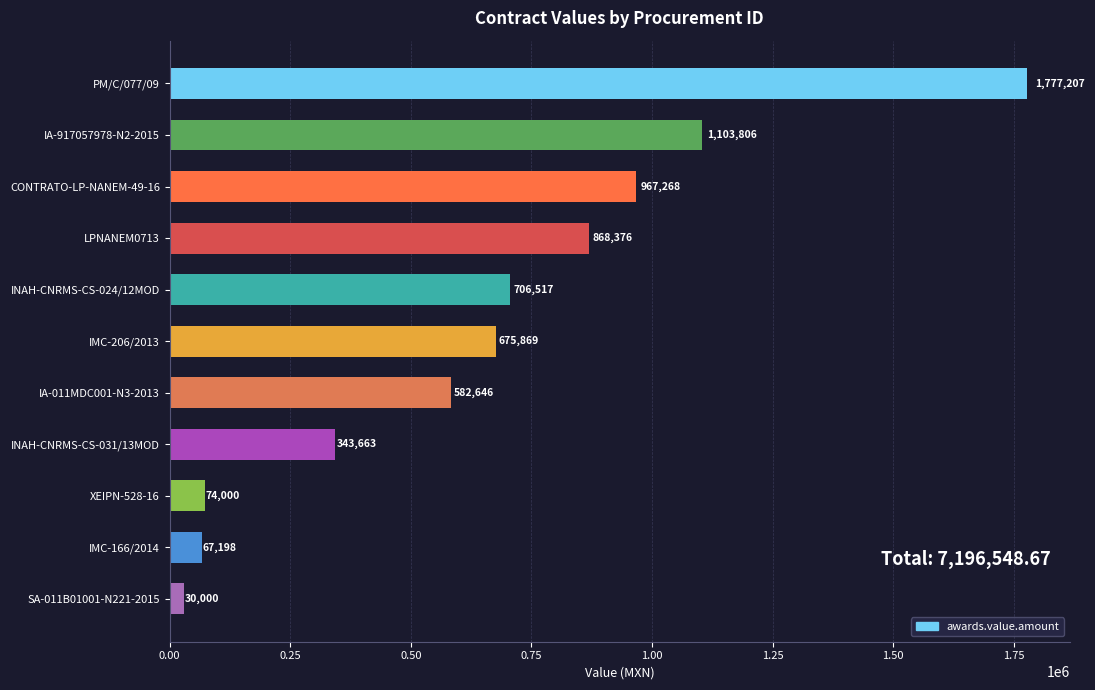

What is the difference between the values at IMC-206/2013 and SA-011B01001-N221-2015?

645869.0